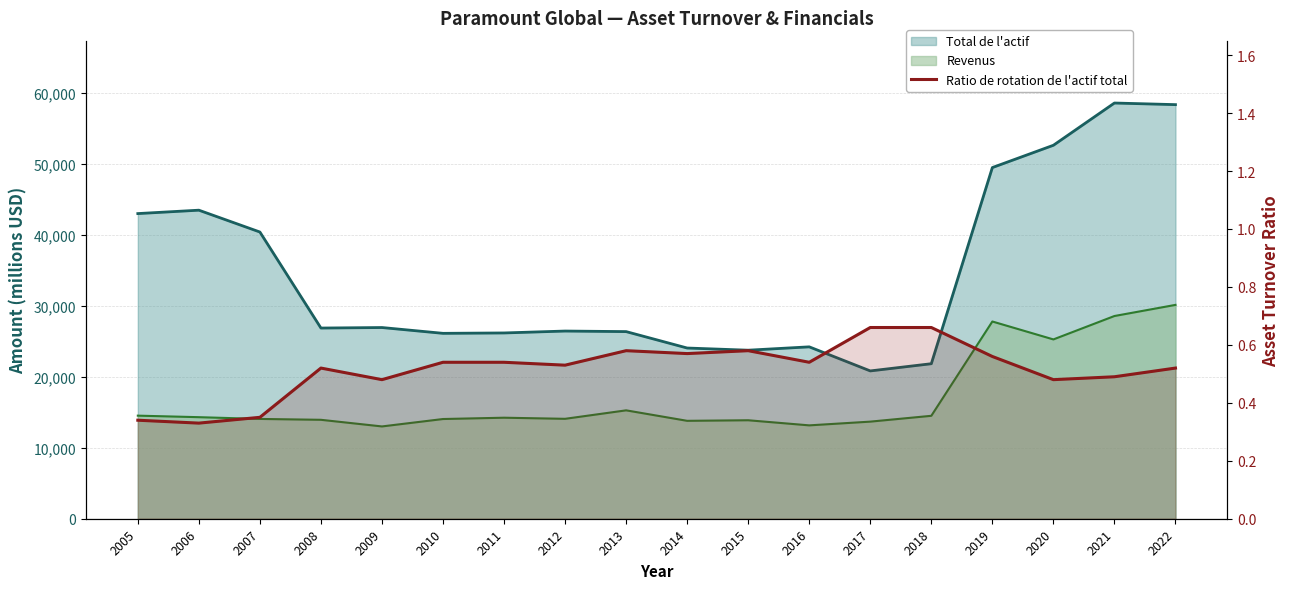

What is the sum of all values?

9.3